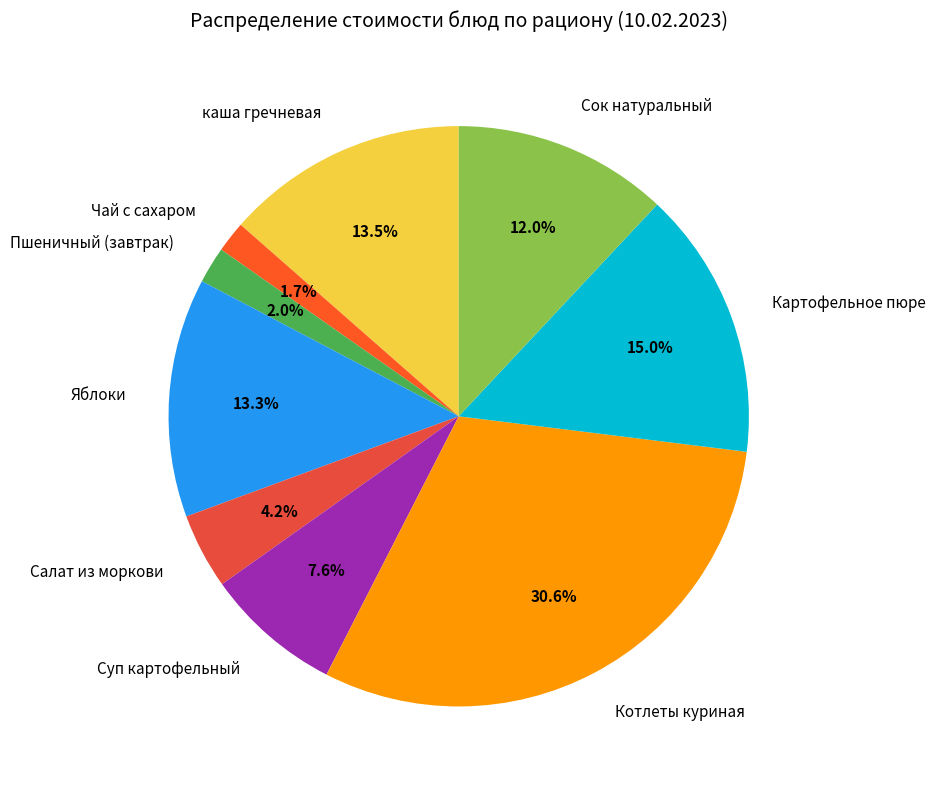

To the nearest percent, what is the average slice percentage?

11%